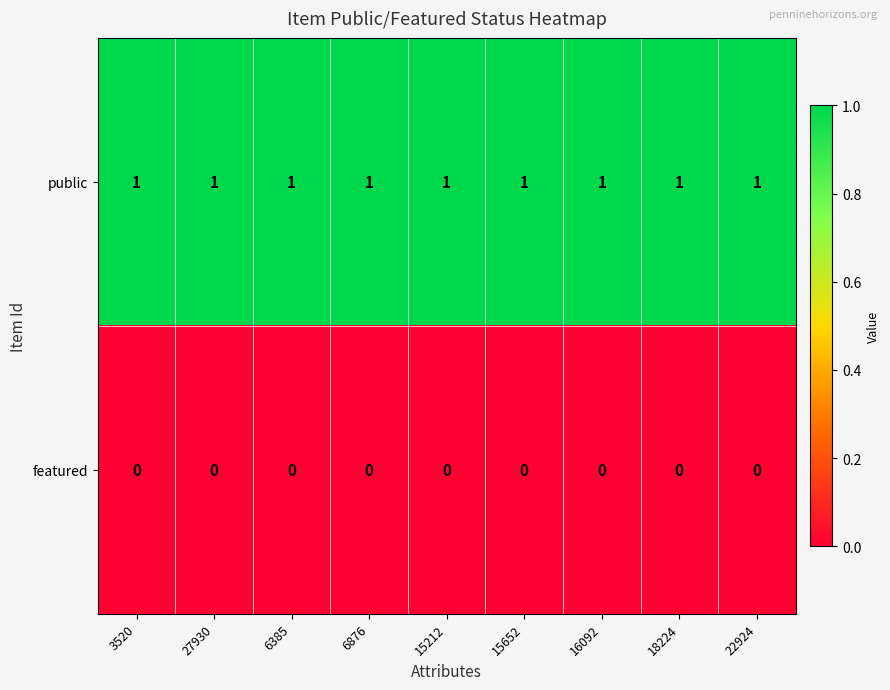

Is it true that public equals 1 at 18224?

True